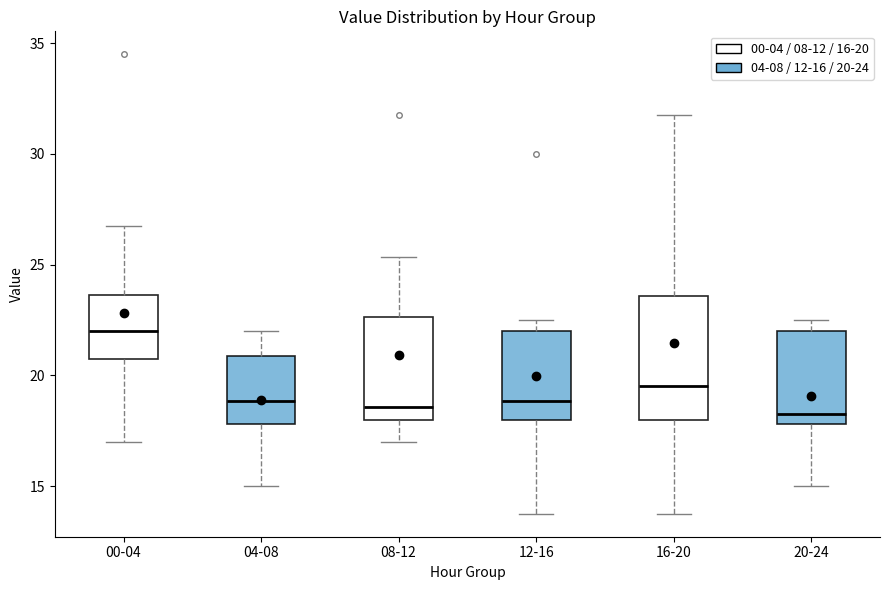

Comparing the boxes themselves (not the whiskers), which one is the tallest?

16-20